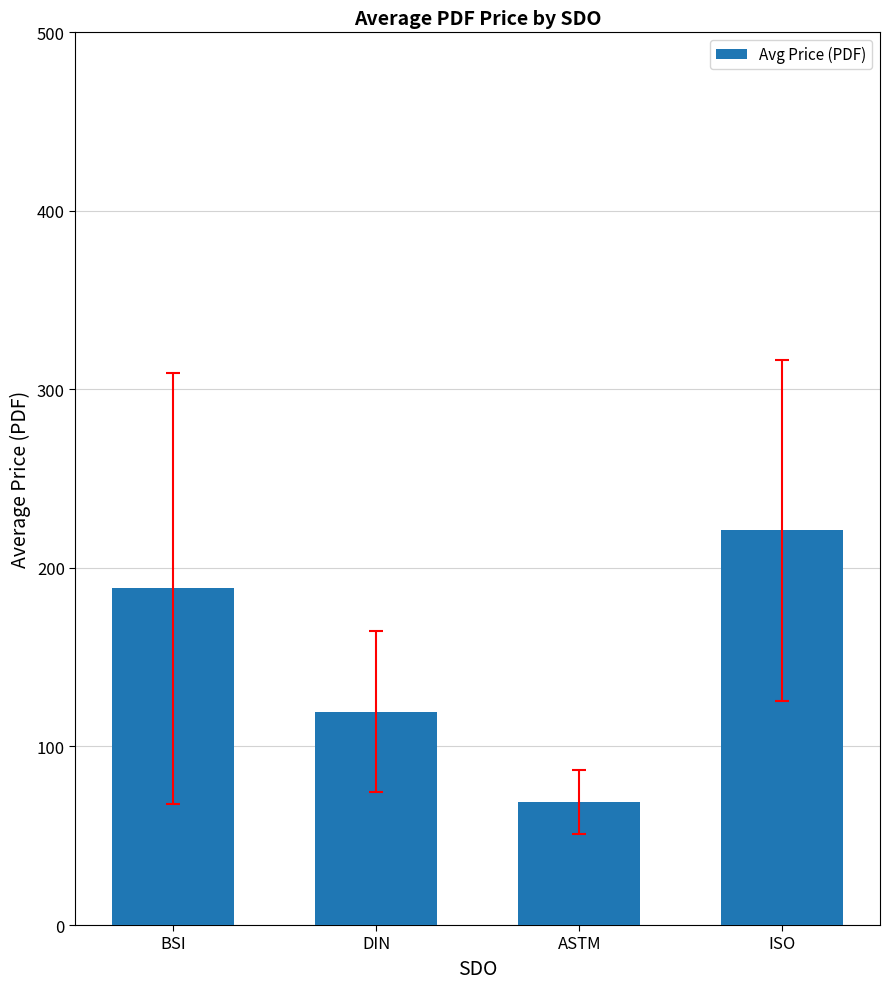

At which category does the chart reach its minimum across all series?

ASTM